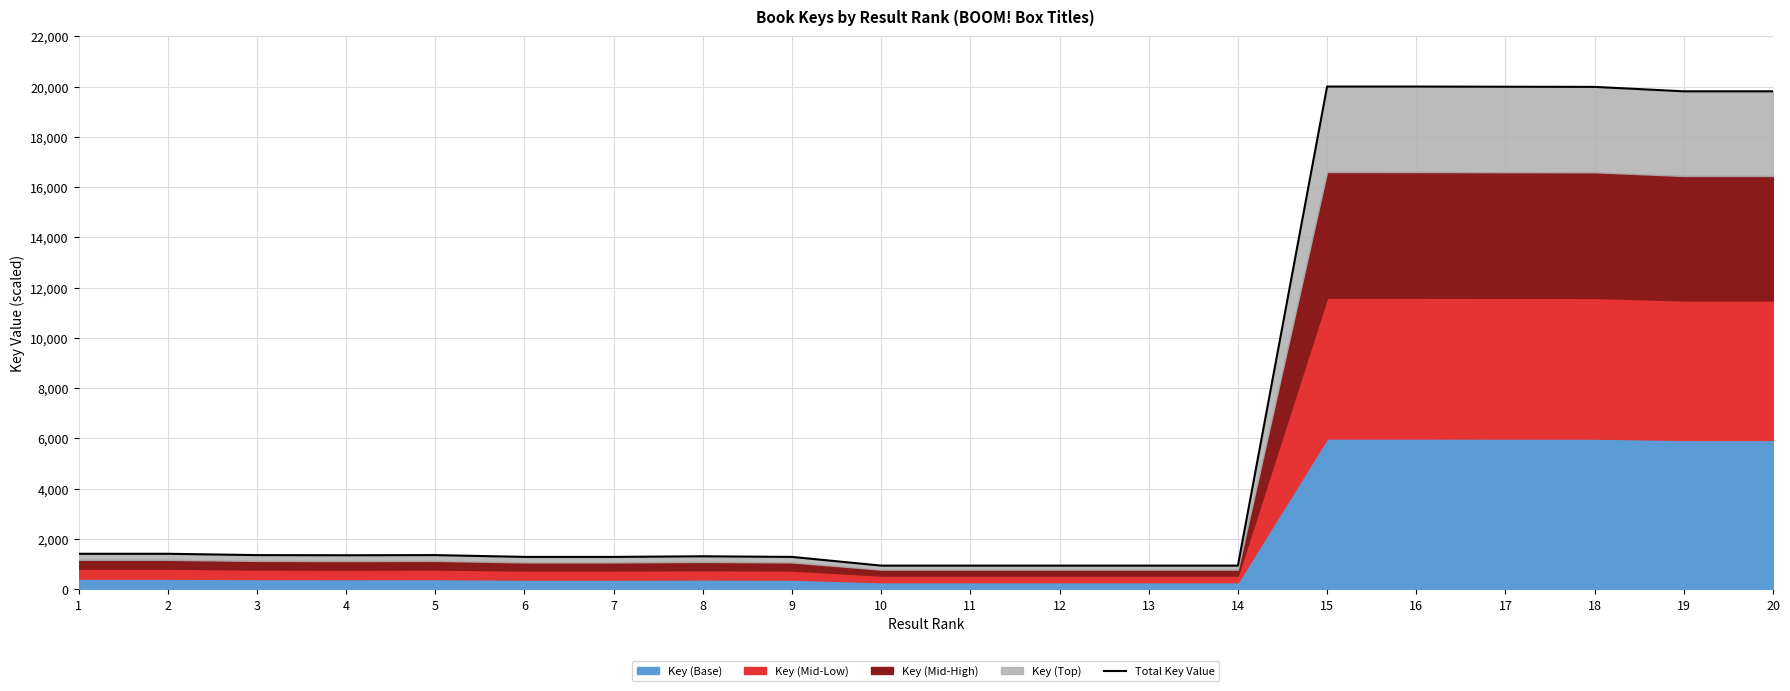

True or false: the data shows 1288.1 at 6.

True